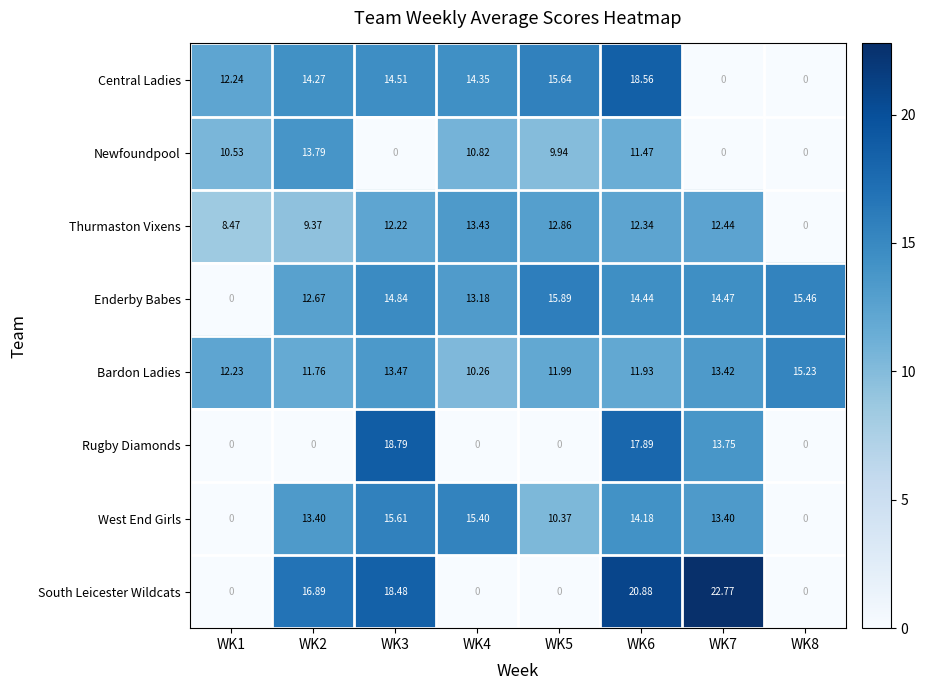

Between WK2 and WK4, which series saw the biggest shift?

South Leicester Wildcats